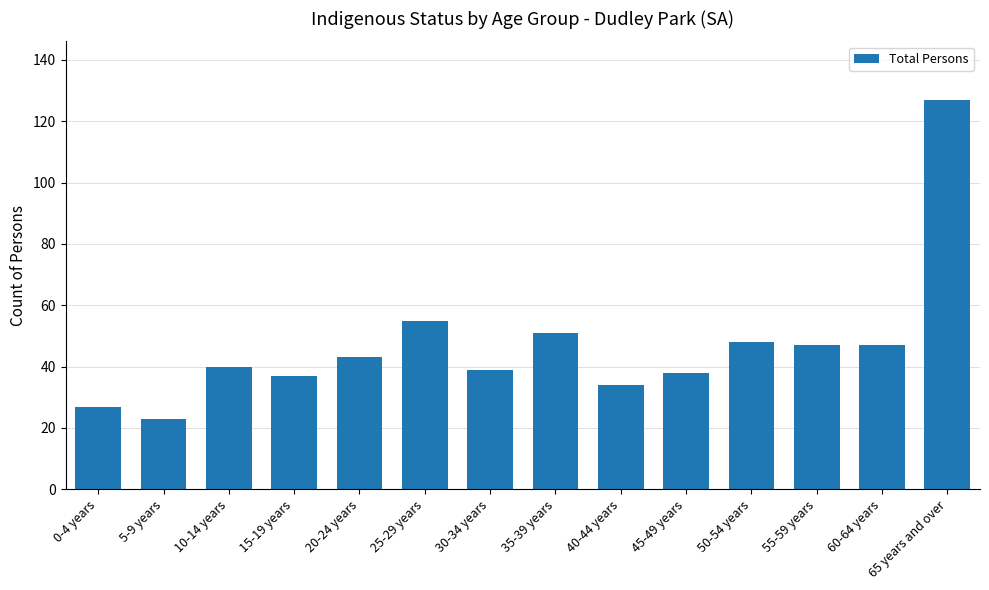

The value at 0-4 years is 27. True or false?

True